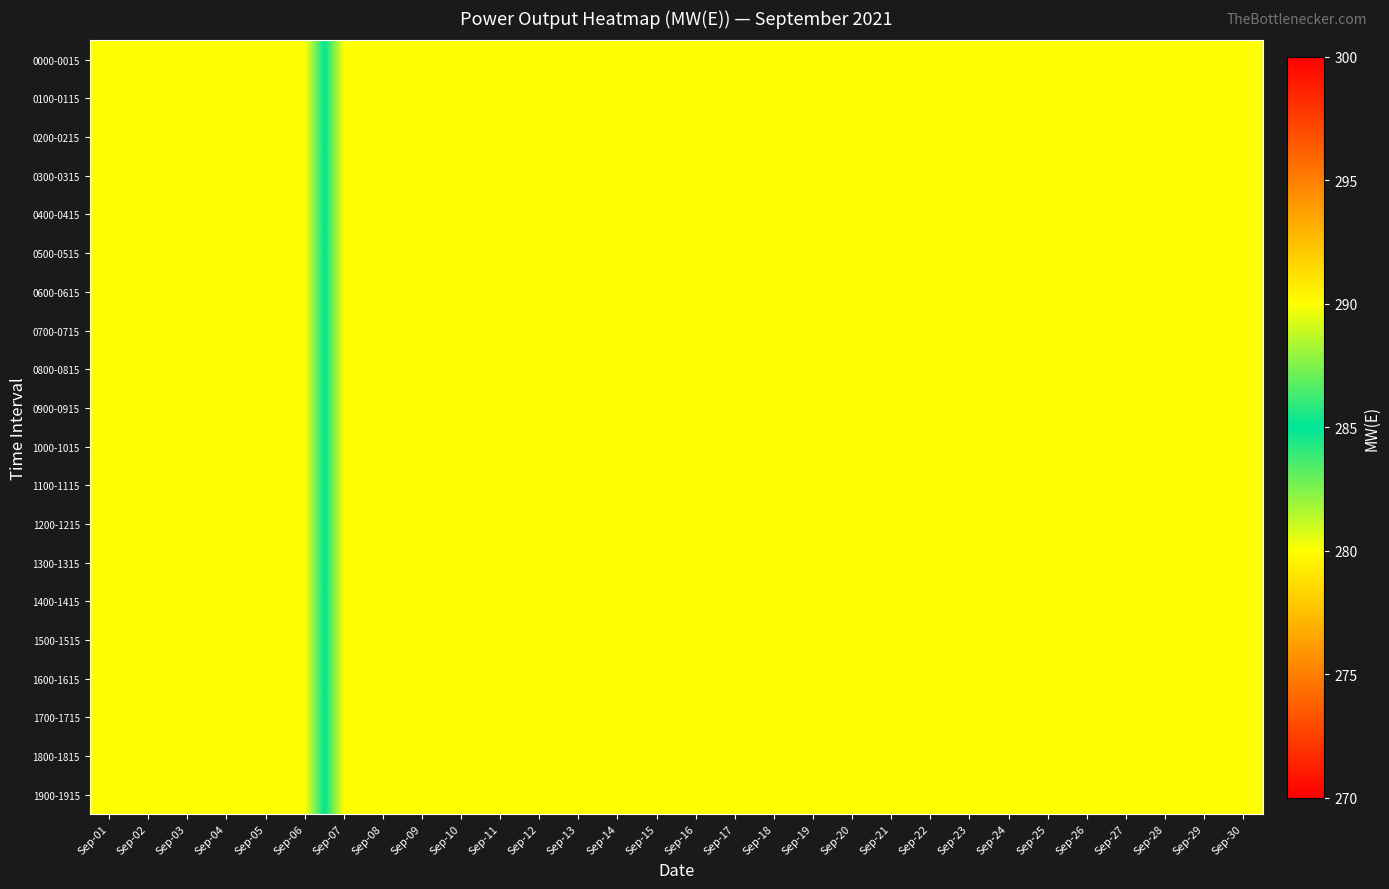

Rank the series at Sep-15 from highest to lowest value.

0000-0015, 0100-0115, 0200-0215, 0300-0315, 0400-0415, 0500-0515, 0600-0615, 0700-0715, 0800-0815, 0900-0915, 1000-1015, 1100-1115, 1200-1215, 1300-1315, 1400-1415, 1500-1515, 1600-1615, 1700-1715, 1800-1815, 1900-1915